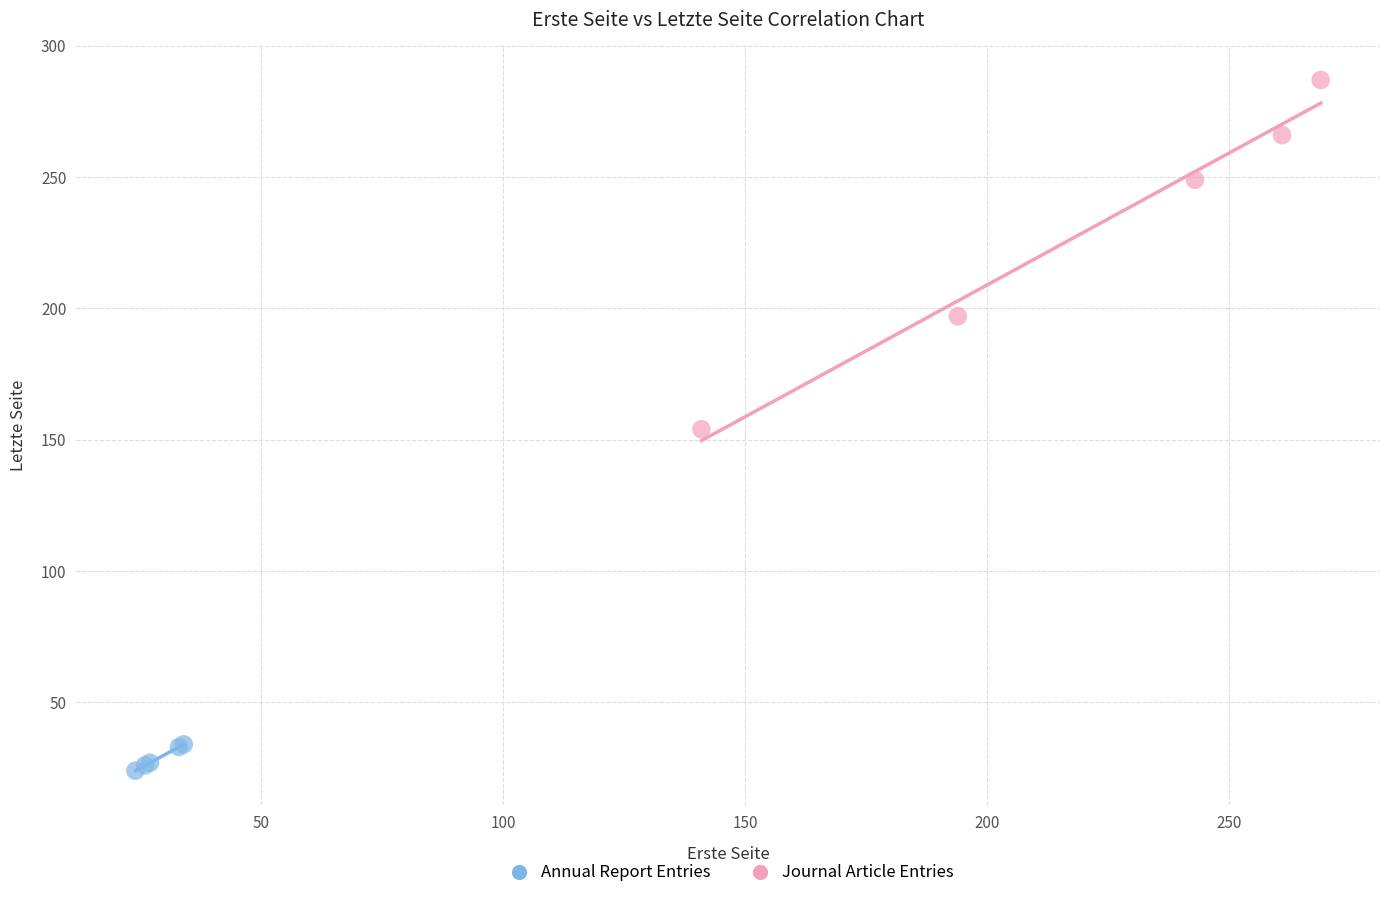

Which series has the widest spread of Y values?

Journal Article Entries